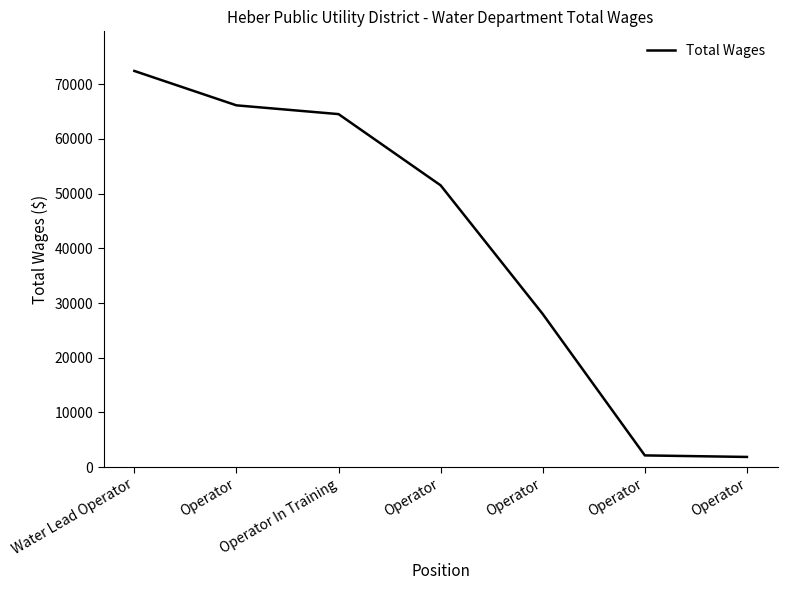

How many categories are shown in the chart?

7